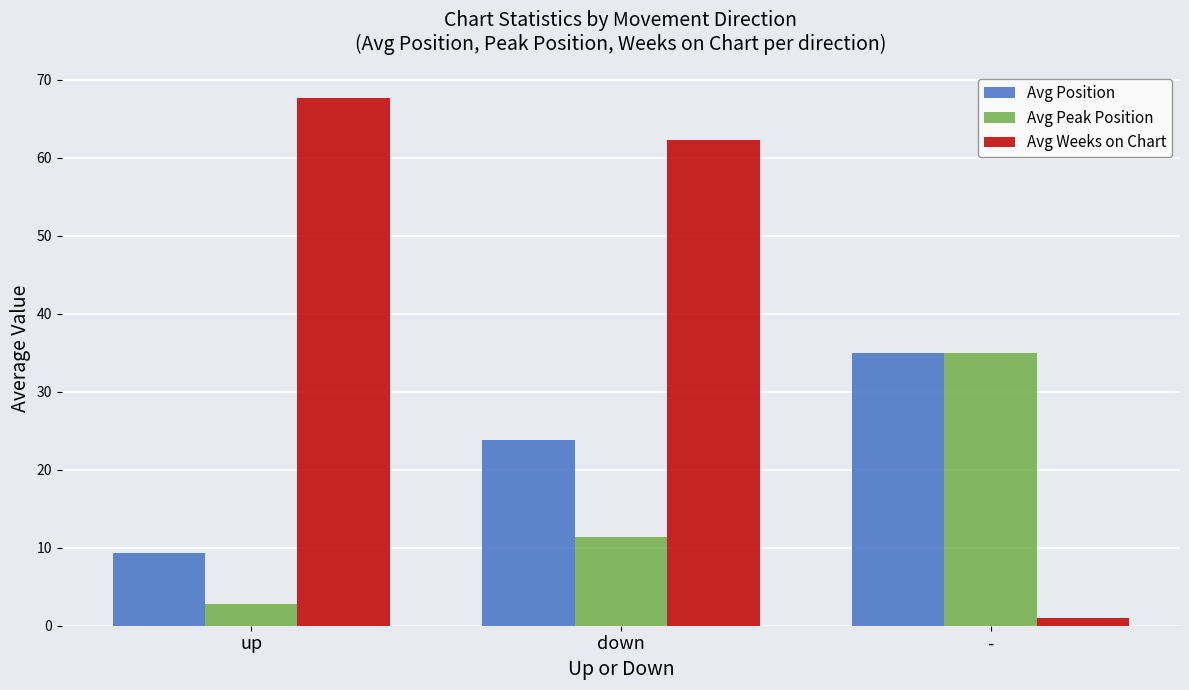

At which label does Avg Position reach its peak?

-